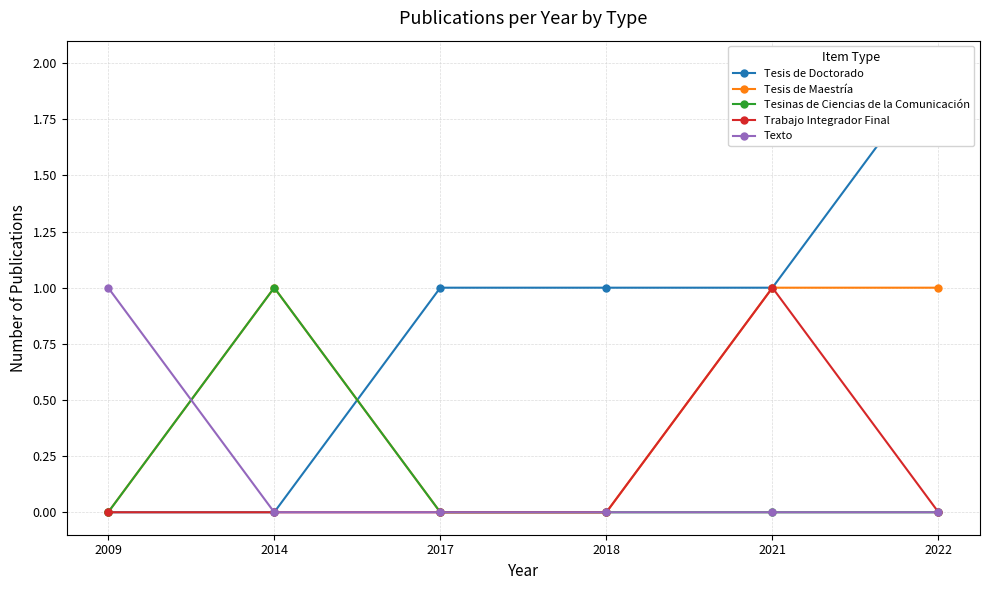

The value of Tesis de Doctorado at 2022 is 2. True or false?

True